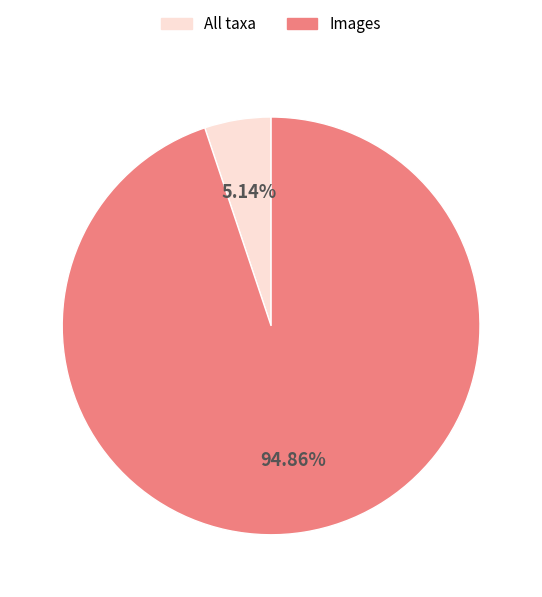

To the nearest percent, what is the difference between the largest and smallest slice percentages?

90%